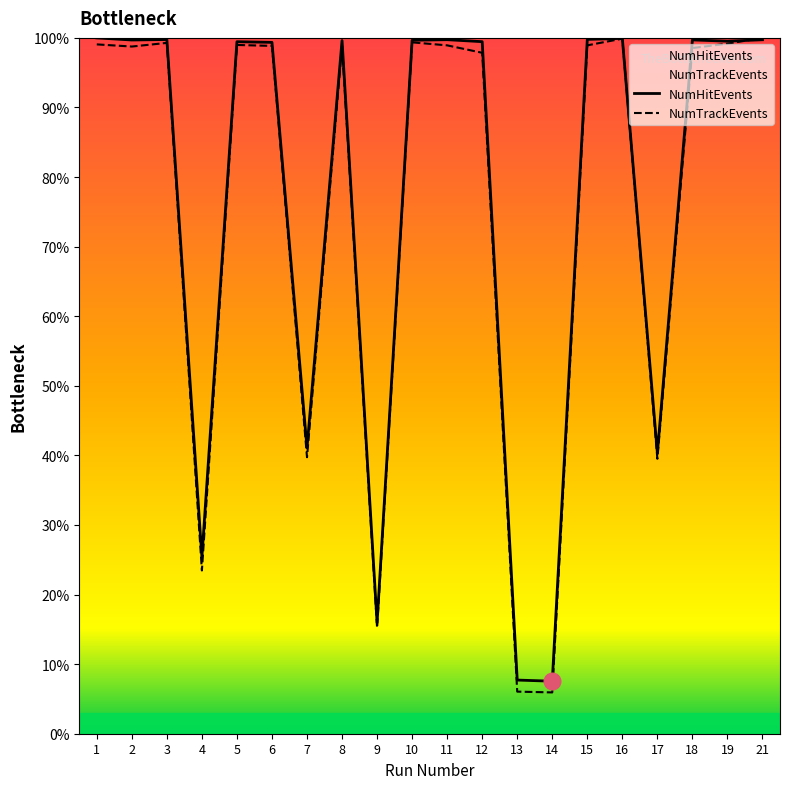

What is the average value of the NumTrackEvents series?

75.8